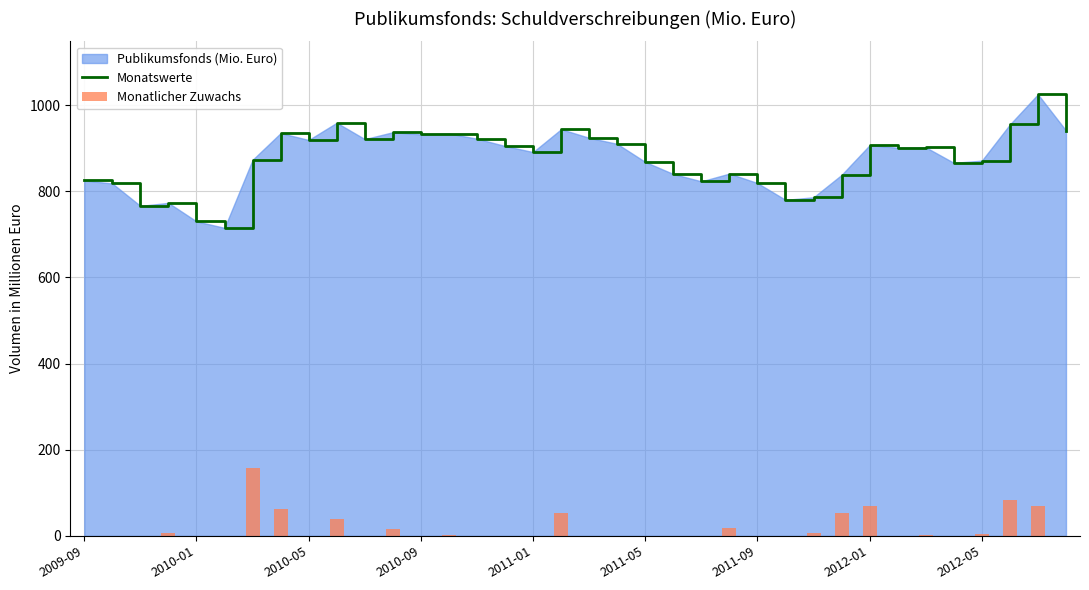

What is the difference between the maximum and minimum values in the Monatlicher Zuwachs series?

158